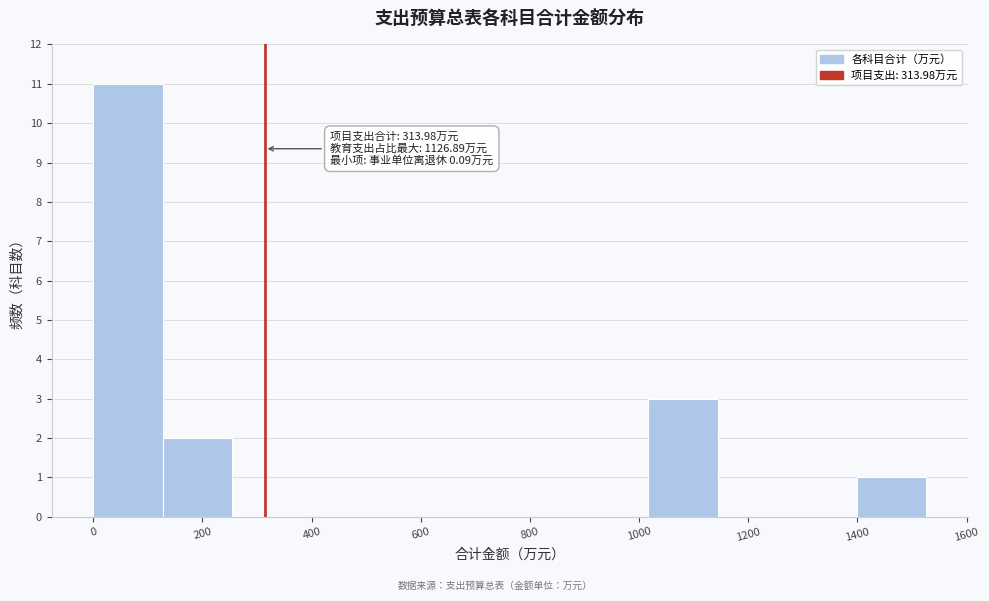

Over which range of the x-axis is the bar tallest?

0 to 120